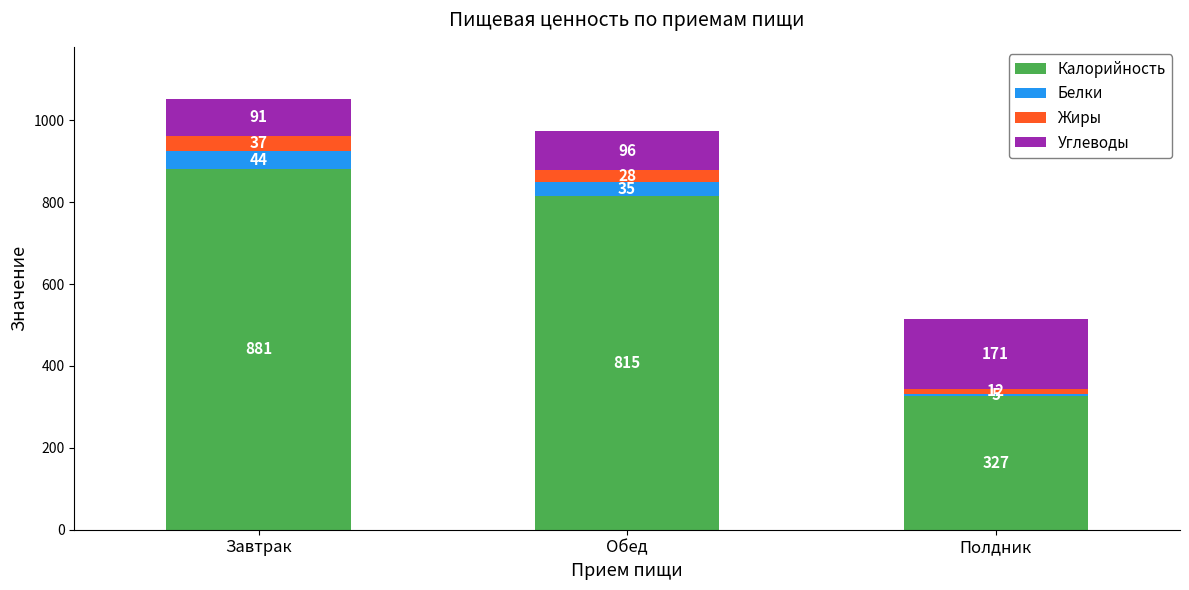

What is the total value across all series at Обед?

973.6